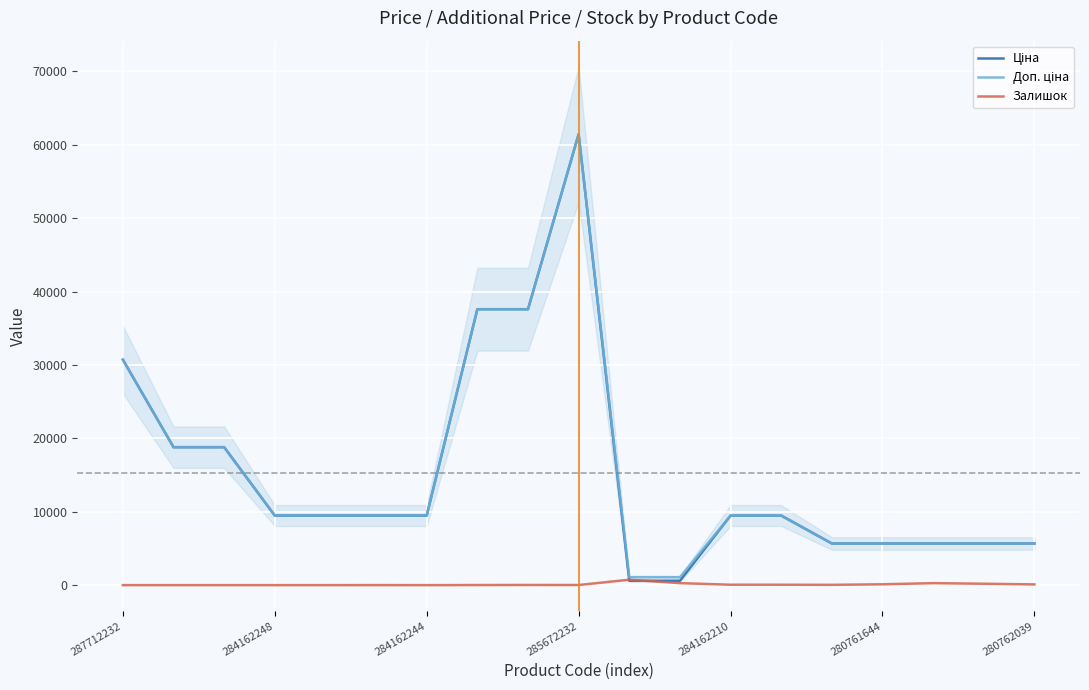

Which category has the lowest value in the Залишок series?

287712232